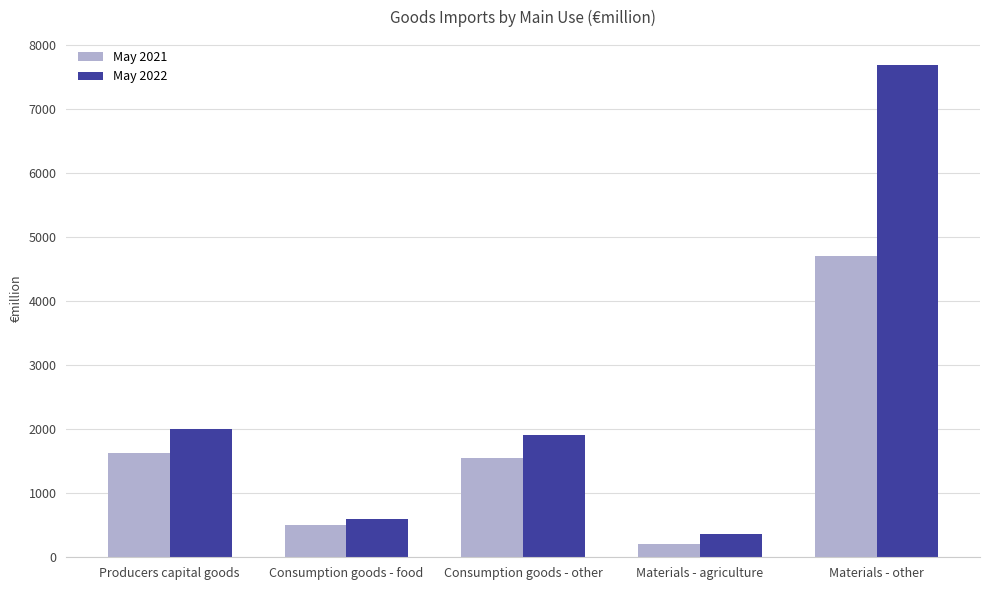

How many values in the May 2022 series are below 1902?

2